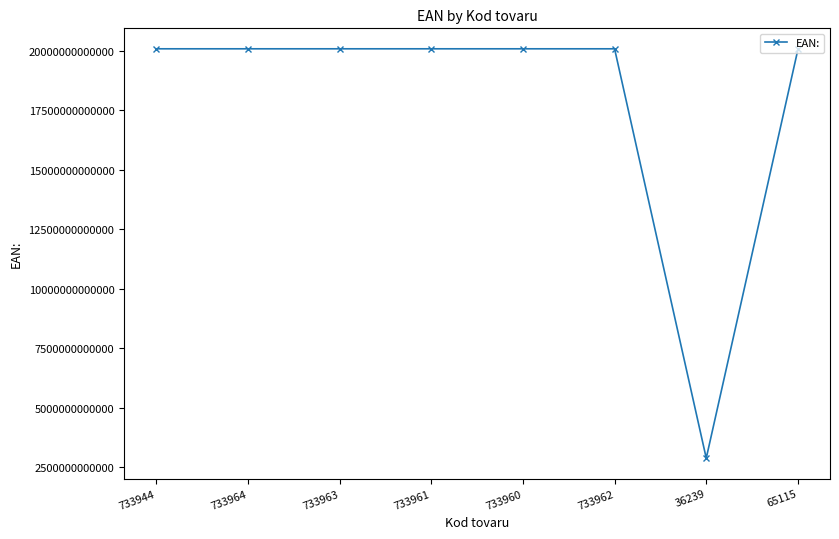

Is it true that the value at 65115 is 20044835000006?

True